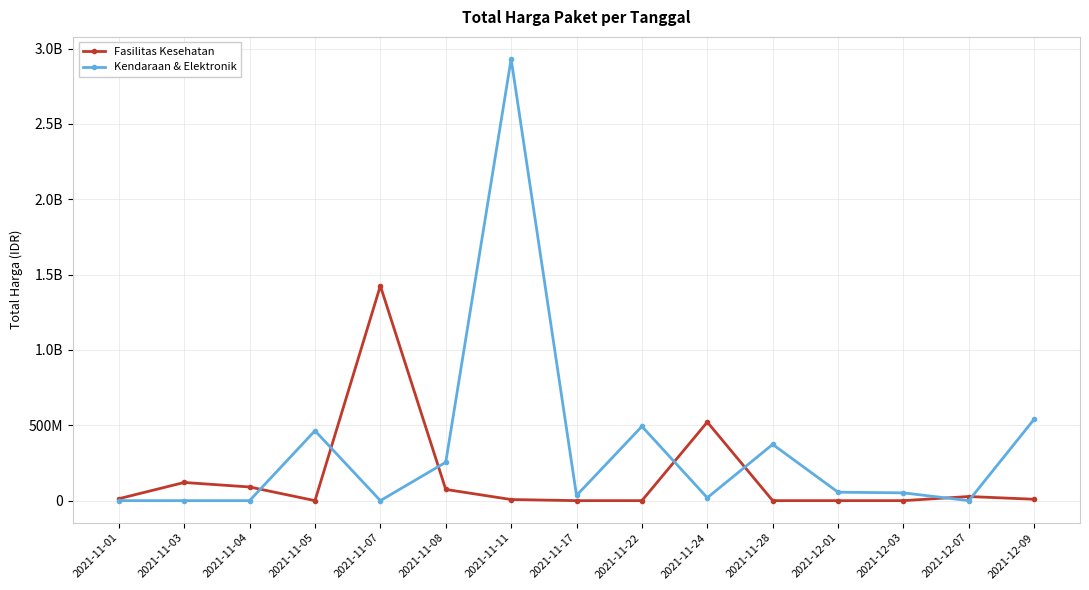

The value of Fasilitas Kesehatan at 2021-11-24 is 521459200. True or false?

True